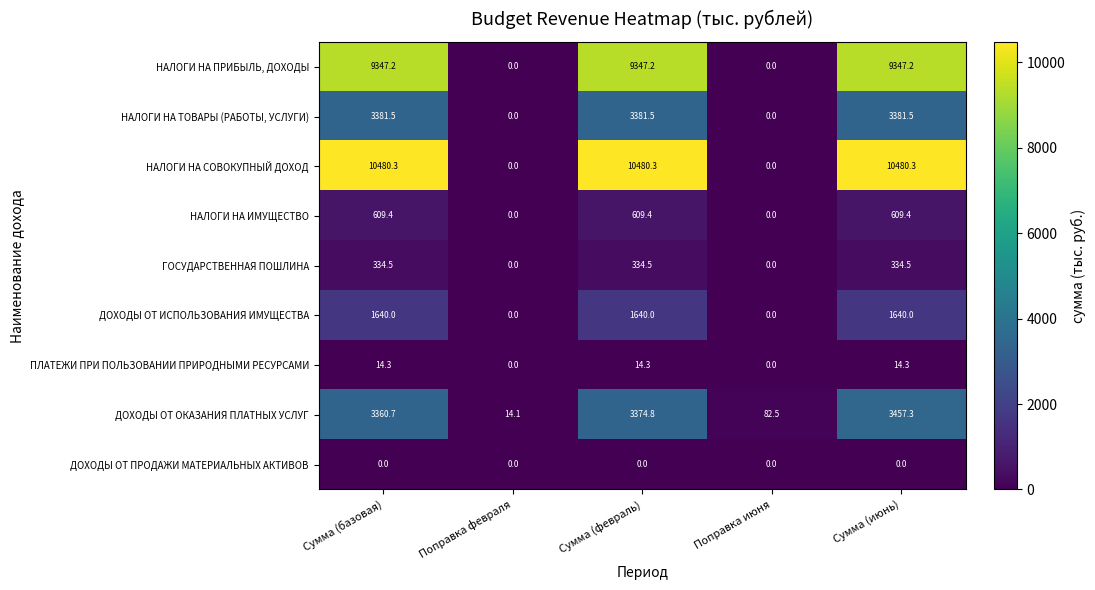

What is the difference between the highest and lowest values at Поправка февраля?

14.1